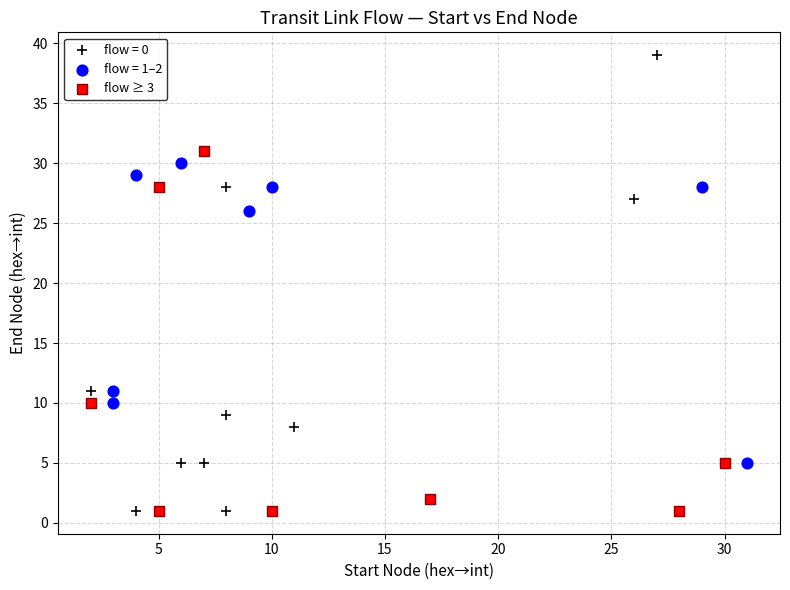

Which series has the largest Y range (max minus min)?

flow = 0